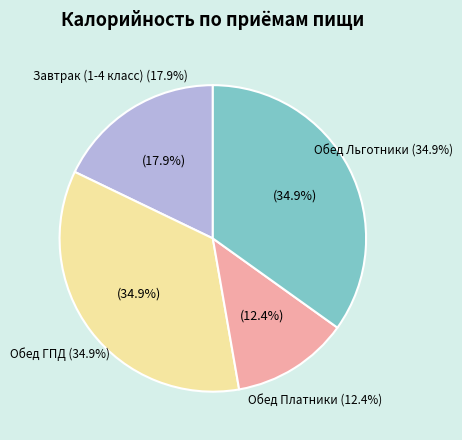

How many slices are in this pie chart?

4